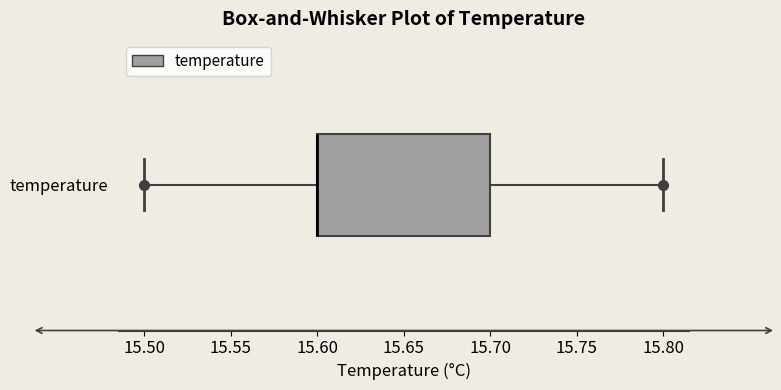

Where is the left edge of the box for temperature on the x-axis? The values are not printed on the chart, so give them approximately, as read against the axis.

15.6